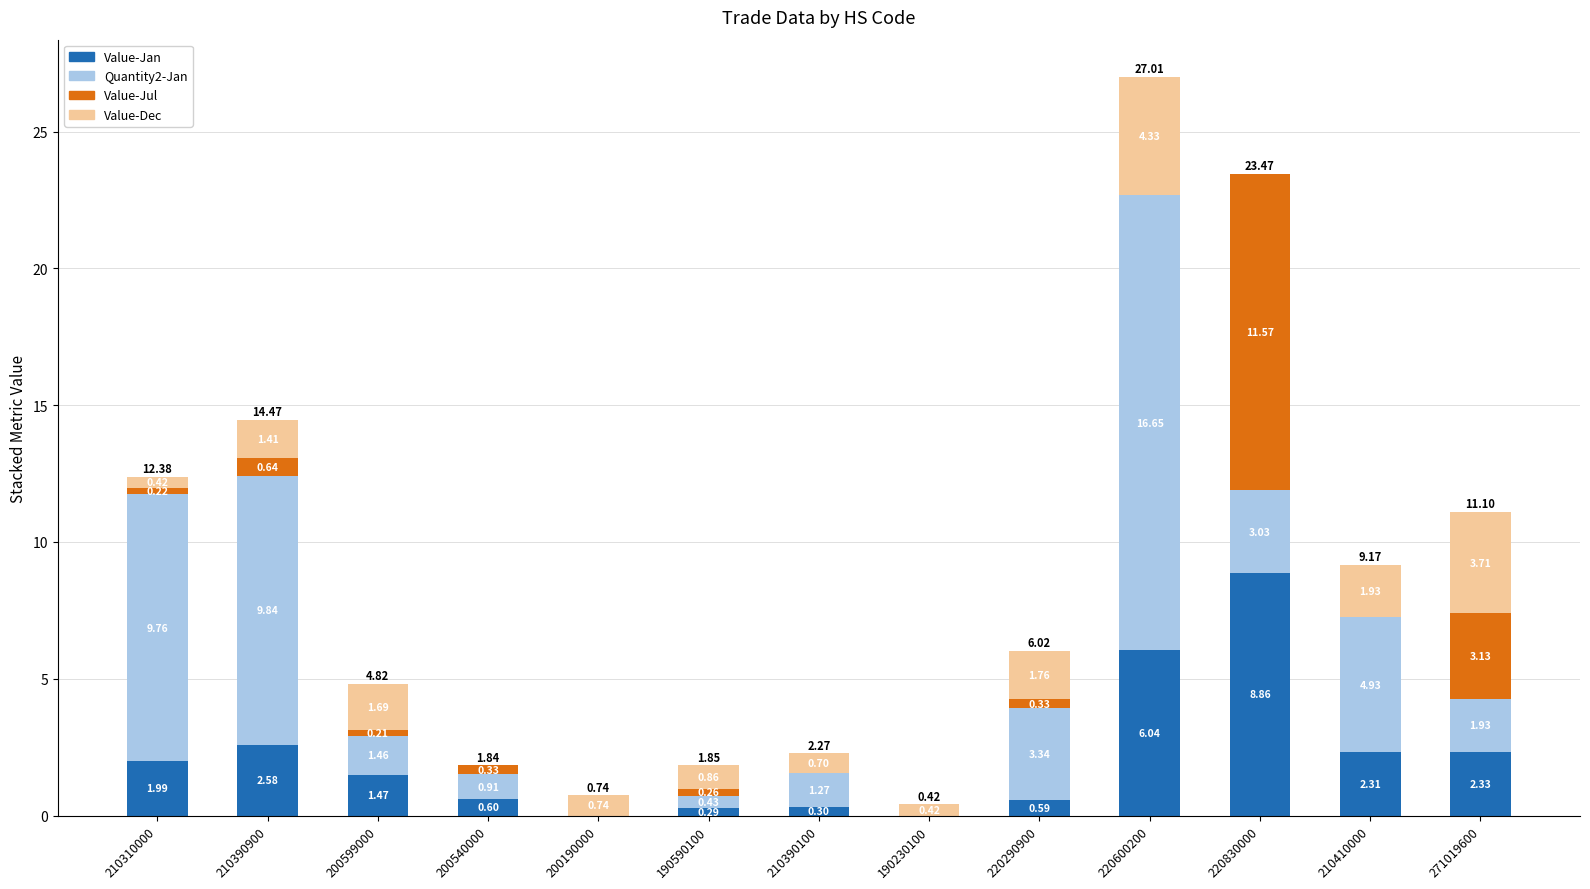

What is the total value across all series at 210310000?

12.4